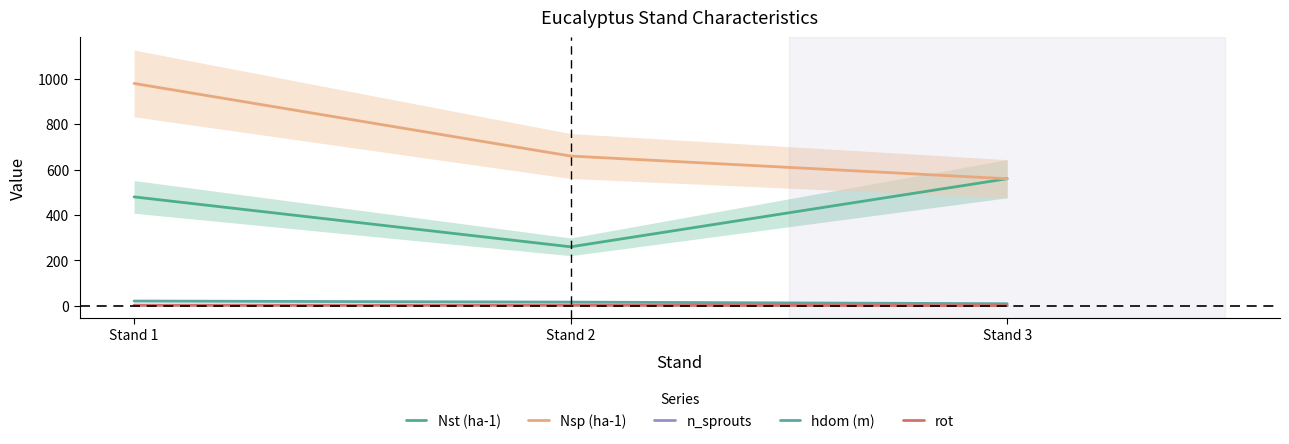

Rank the series at Stand 2 from highest to lowest value.

Nsp (ha-1), Nst (ha-1), hdom (m), rot, n_sprouts